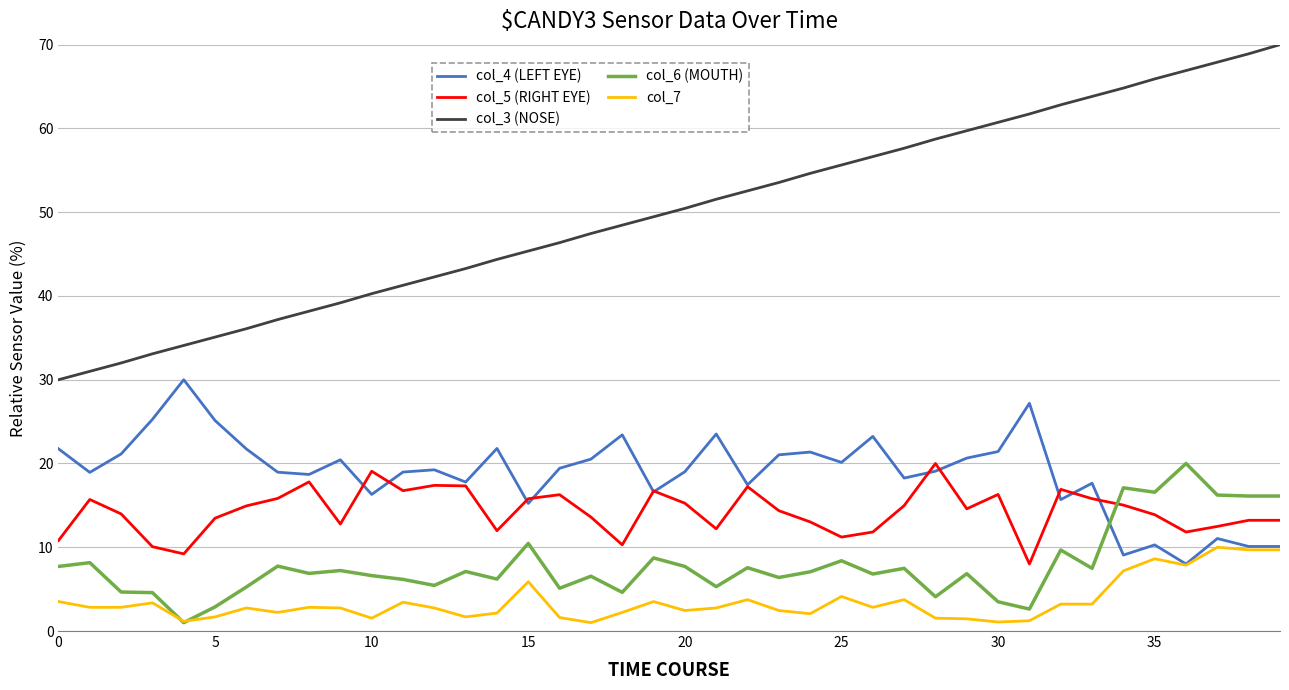

Does the chart display data point markers on the line(s)?

No